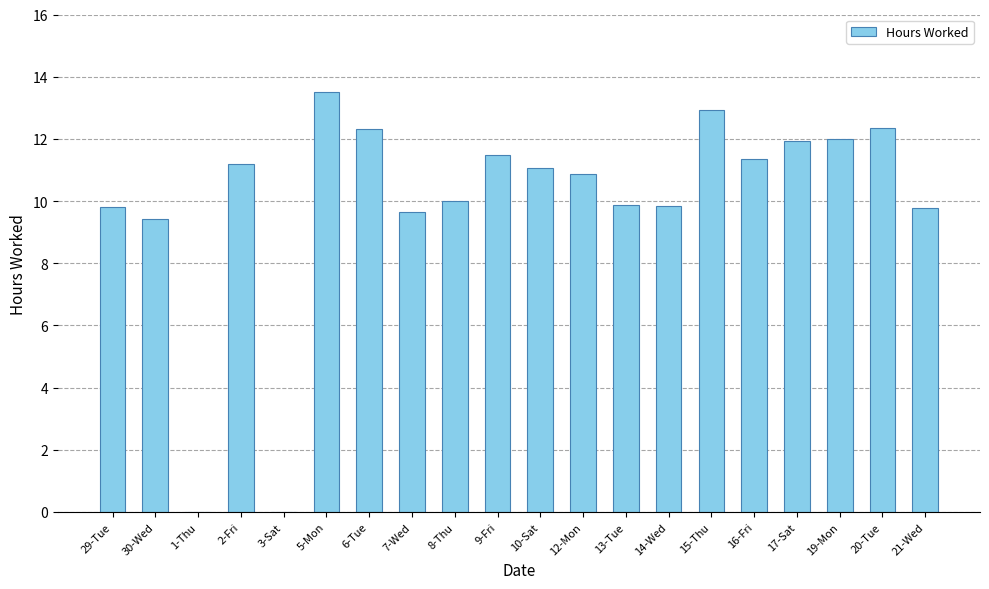

What is the sum of all values?

199.4